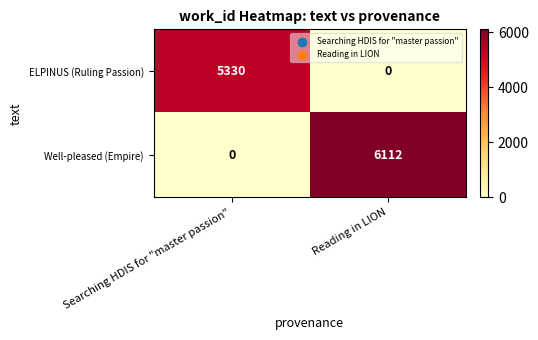

What is the difference between the highest and lowest values at Reading in LION?

6112